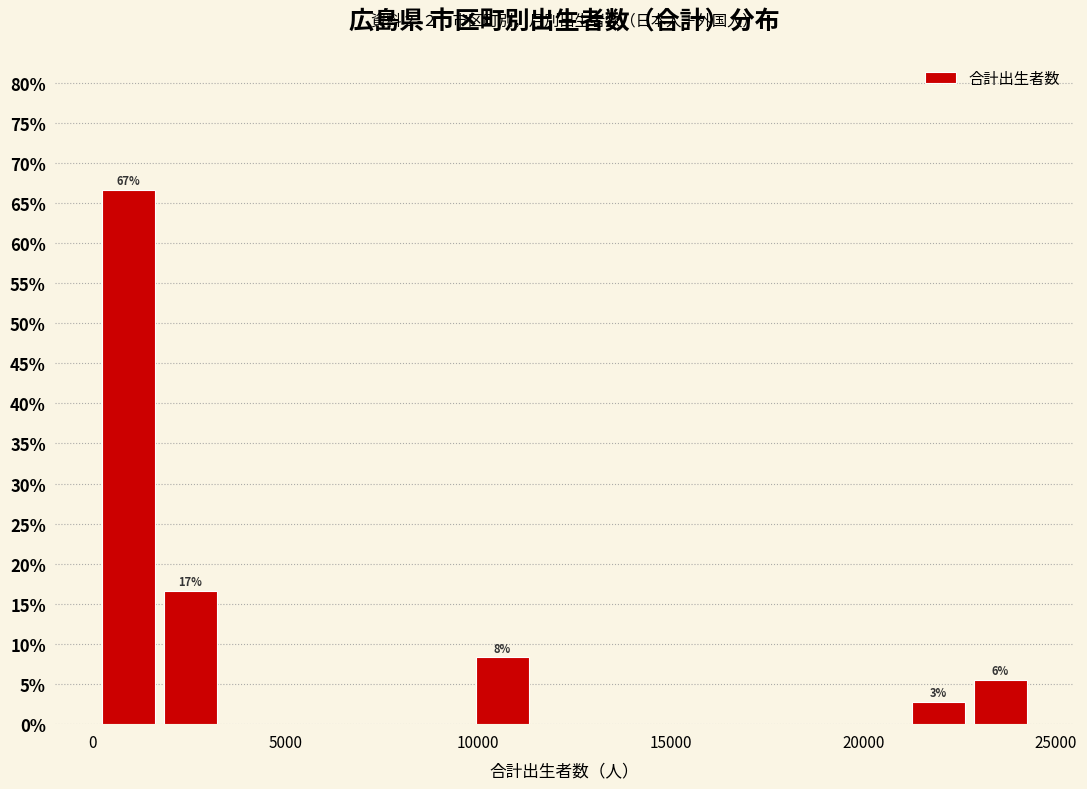

Around what value on the x-axis is the tallest bar? Give the approximate position of its centre, as read against the axis.

1000